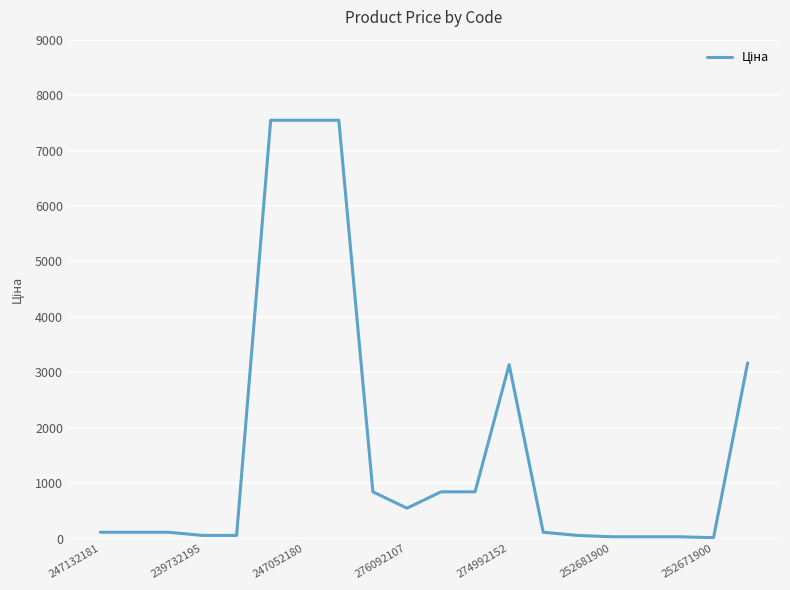

What is the greatest value displayed?

7545.9